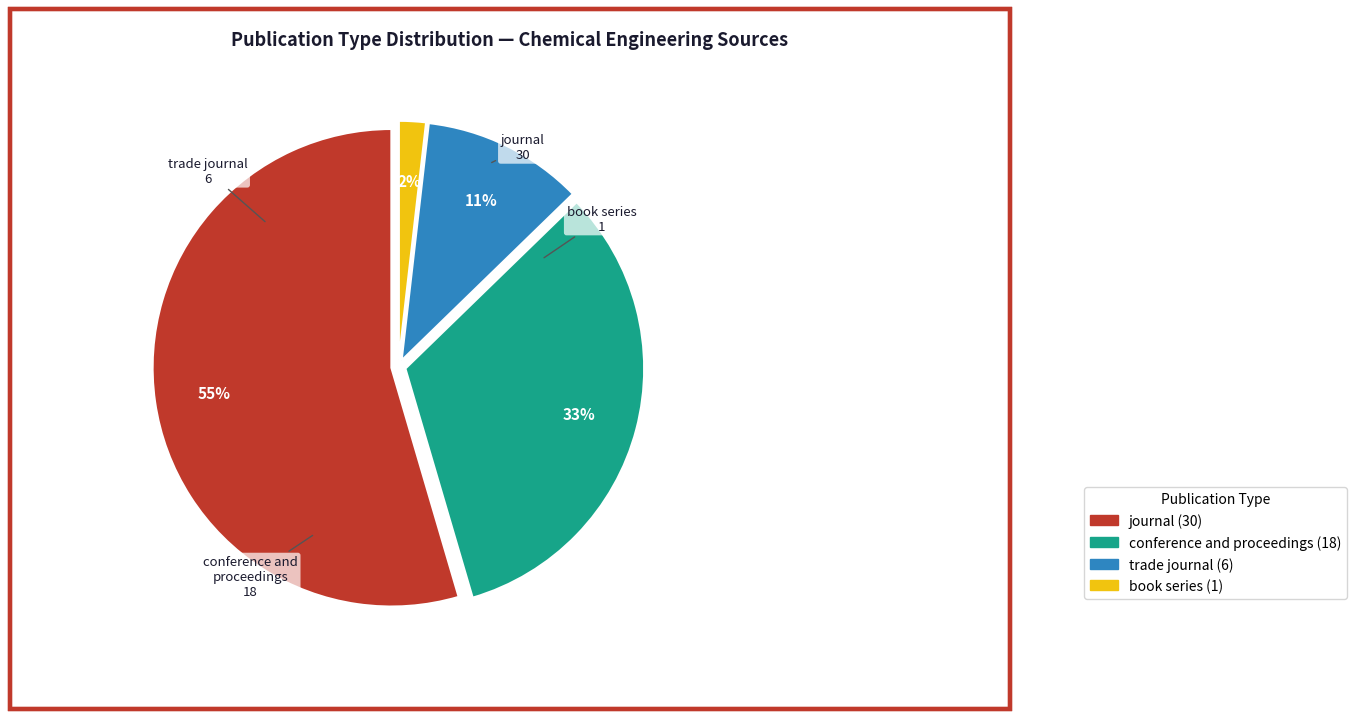

To the nearest percent, what is the difference between the journal and conference and proceedings slice percentages?

22%